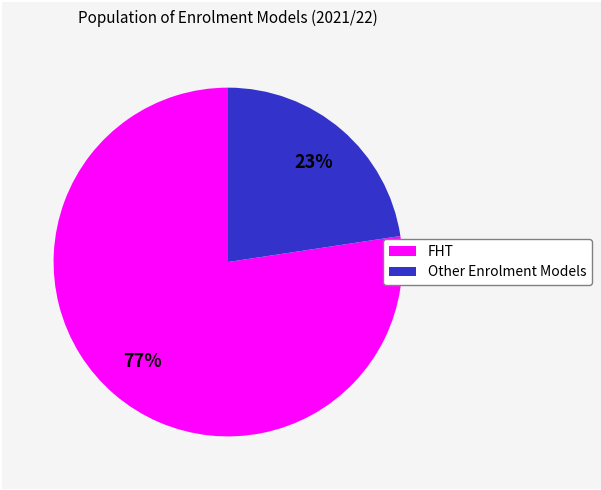

Does any single category account for the majority?

Yes